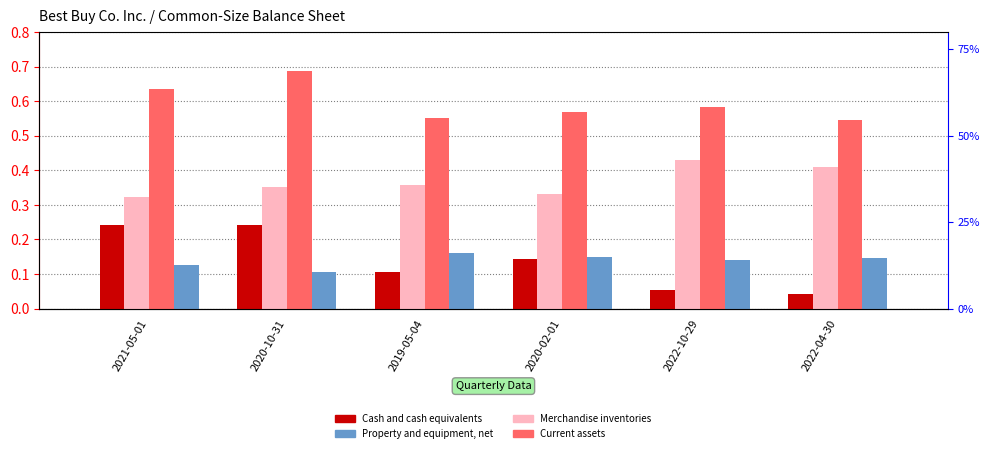

What are all the series names shown in the legend?

Cash and cash equivalents, Merchandise inventories, Current assets, Property and equipment, net